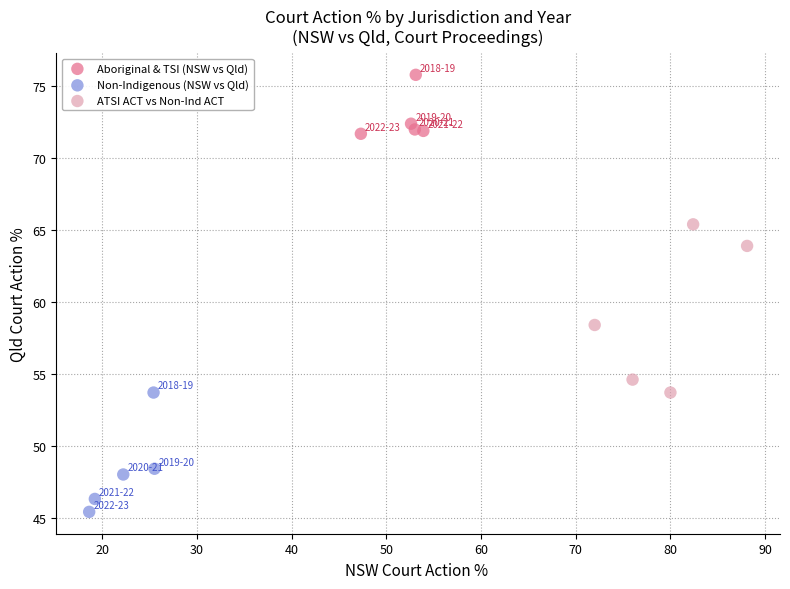

Which series contains the lowest Y value?

Non-Indigenous (NSW vs Qld)